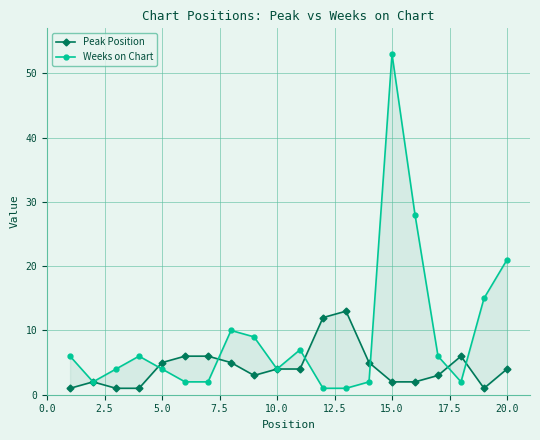

The value of Weeks on Chart at 13 is 3. True or false?

False